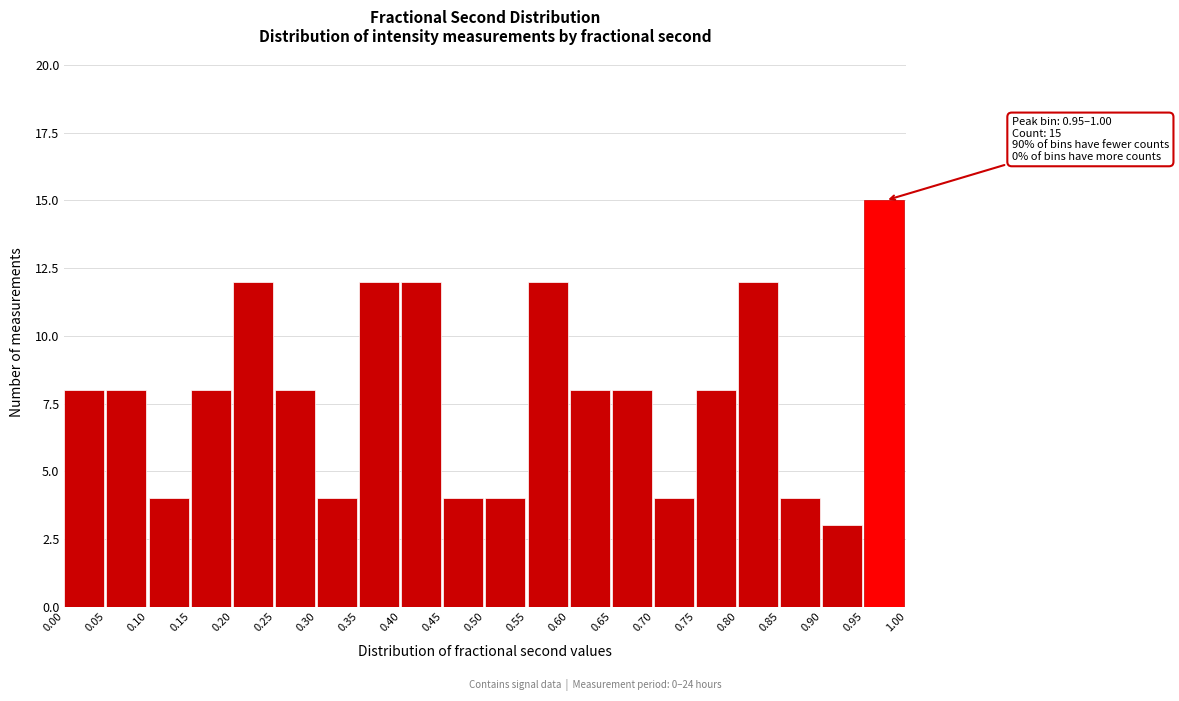

Over which range of the x-axis is the bar tallest?

0.95 to 1.00